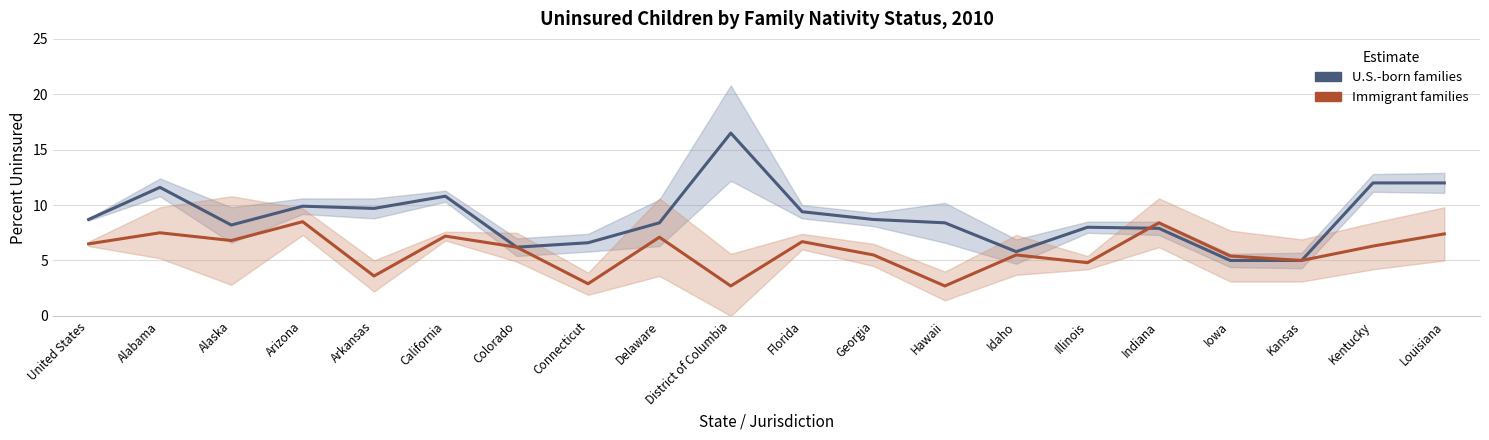

At which category does the chart reach its peak across all series?

District of Columbia